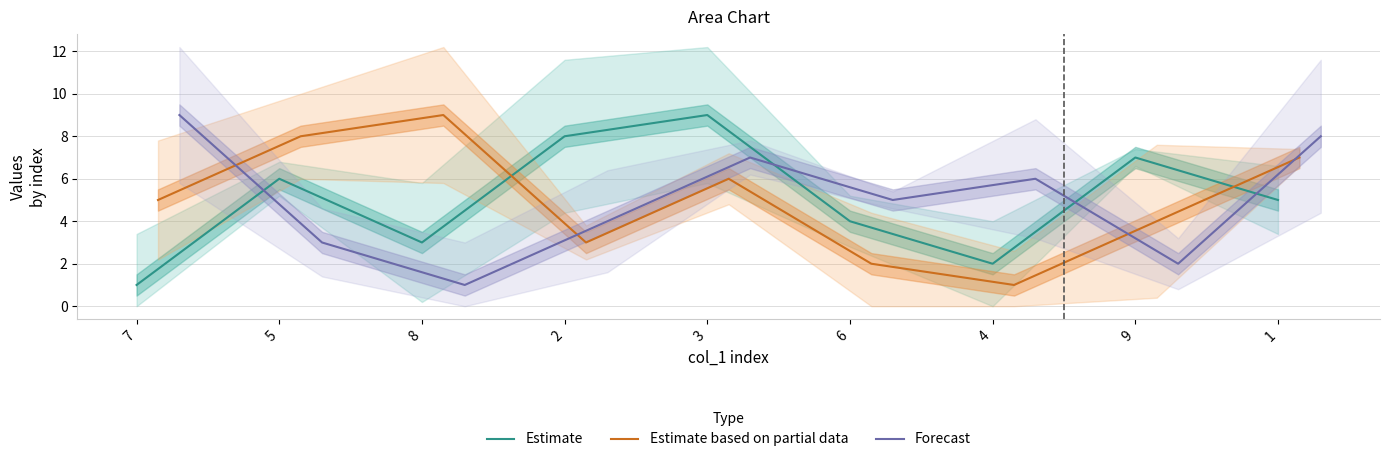

What is the approximate value of Forecast at 2?

4